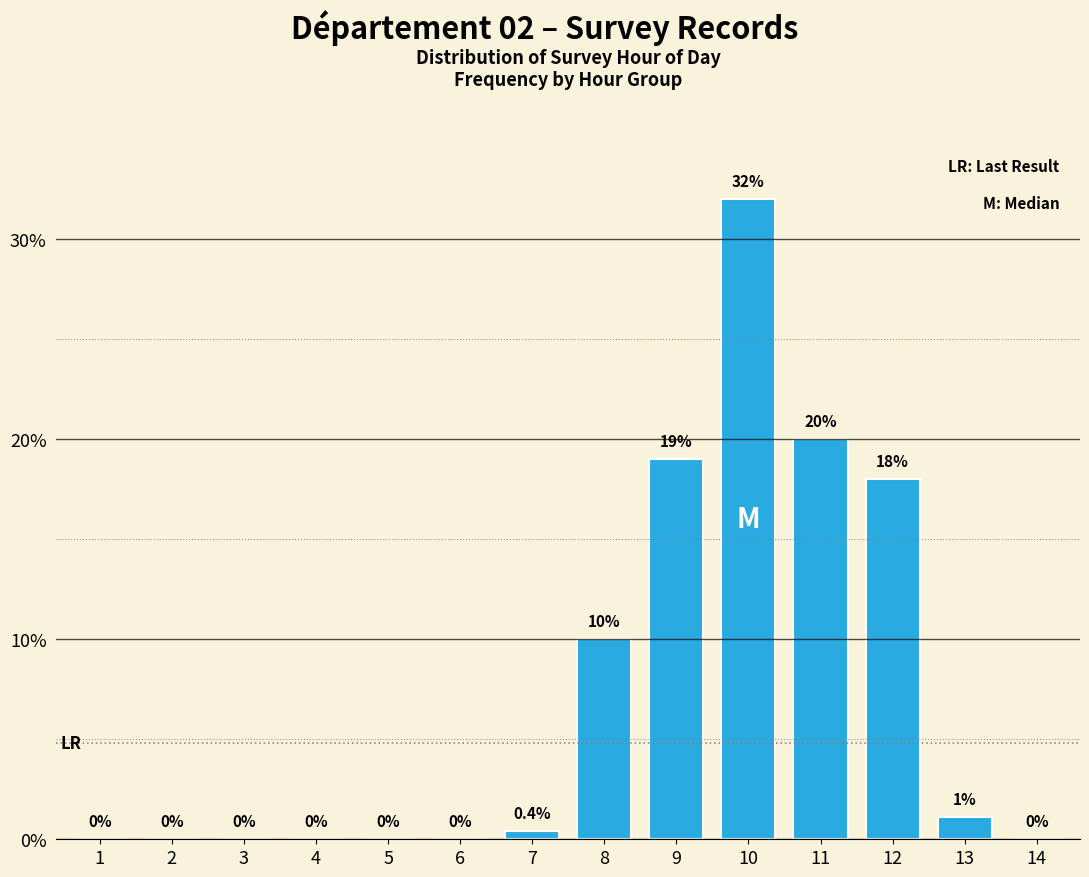

The value at 14 is 0.0. True or false?

True